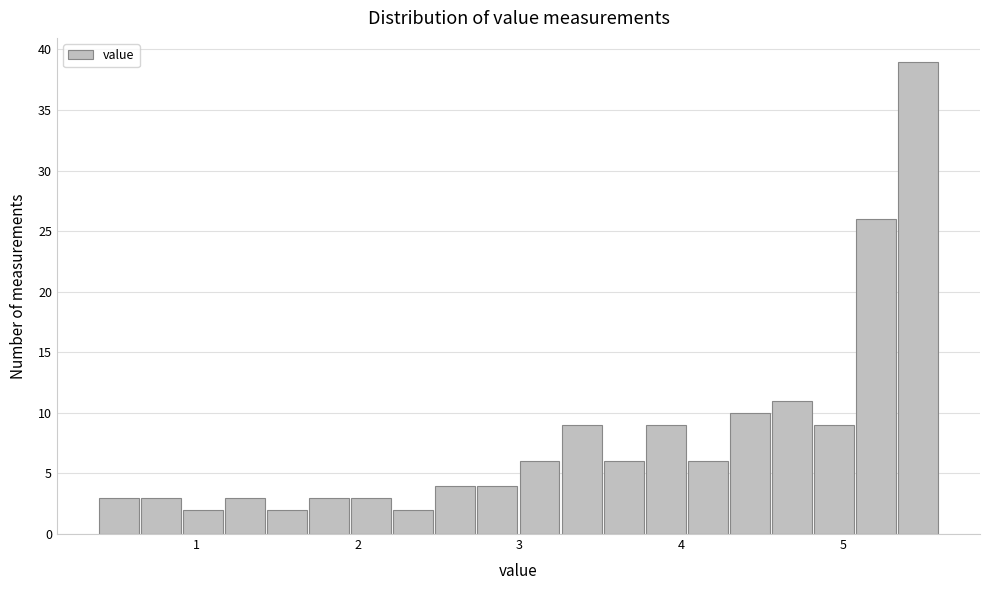

Read against the x-axis, roughly where is the centre of the tallest bar?

5.5